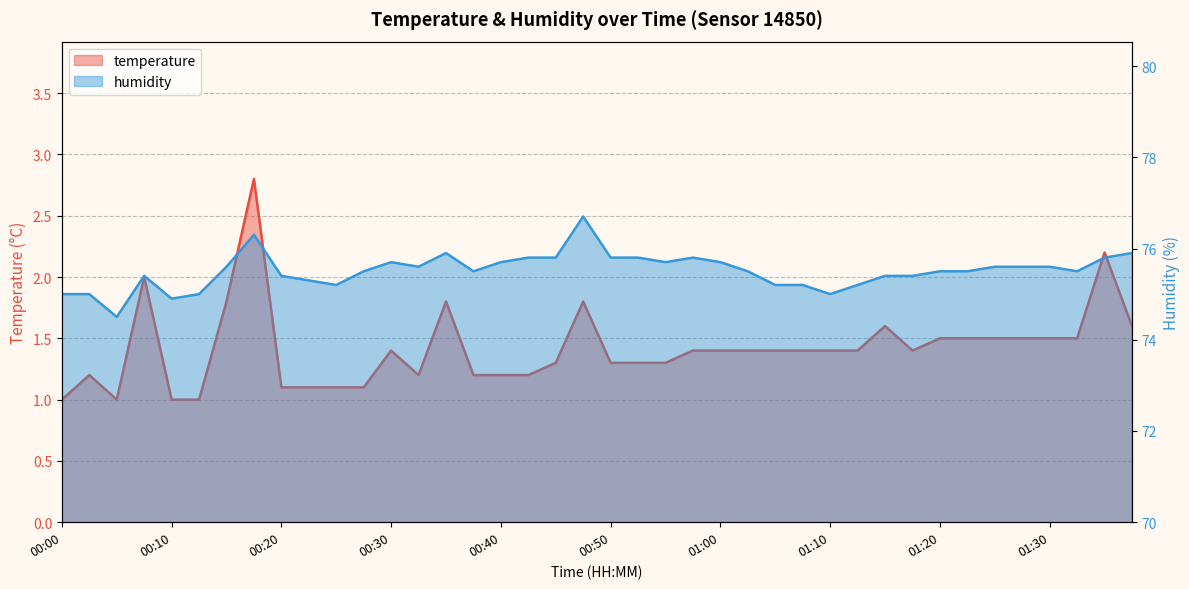

True or false: temperature has more than 2 points higher than both neighbors.

True